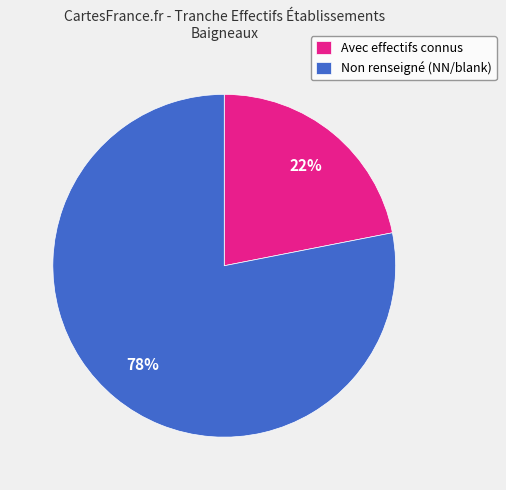

True or false: Avec effectifs connus accounts for 22% of the total.

True